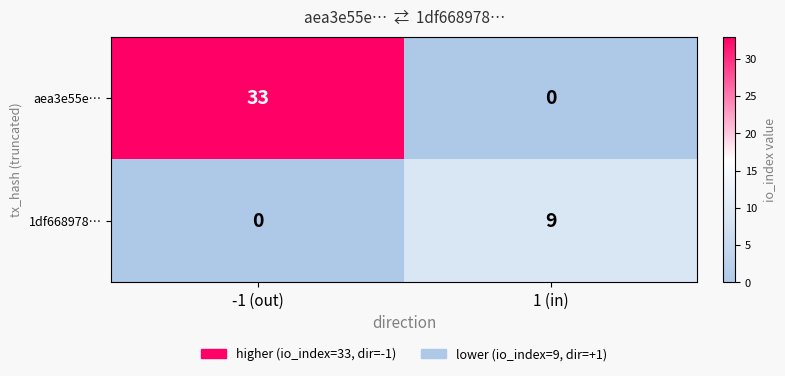

Reading right to left, what are all the values shown in this chart?

aea3e55e…: 1 (in)=0	-1 (out)=33
1df668978…: 1 (in)=9	-1 (out)=0